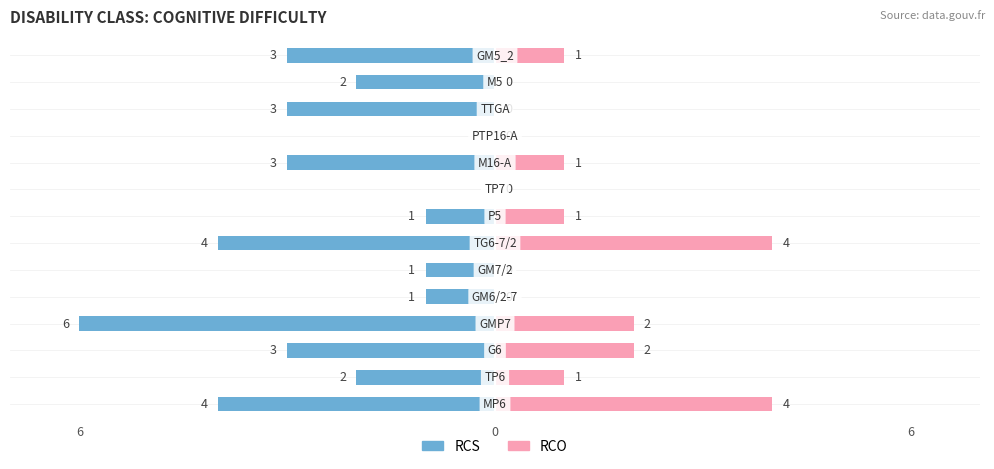

Reading right to left, transcribe all the data shown in this chart.

RCS: -3	-2	-3	0	-3	0	-1	-4	-1	-1	-6	-3	-2	-4
RCO: 1	0	0	0	1	0	1	4	0	0	2	2	1	4